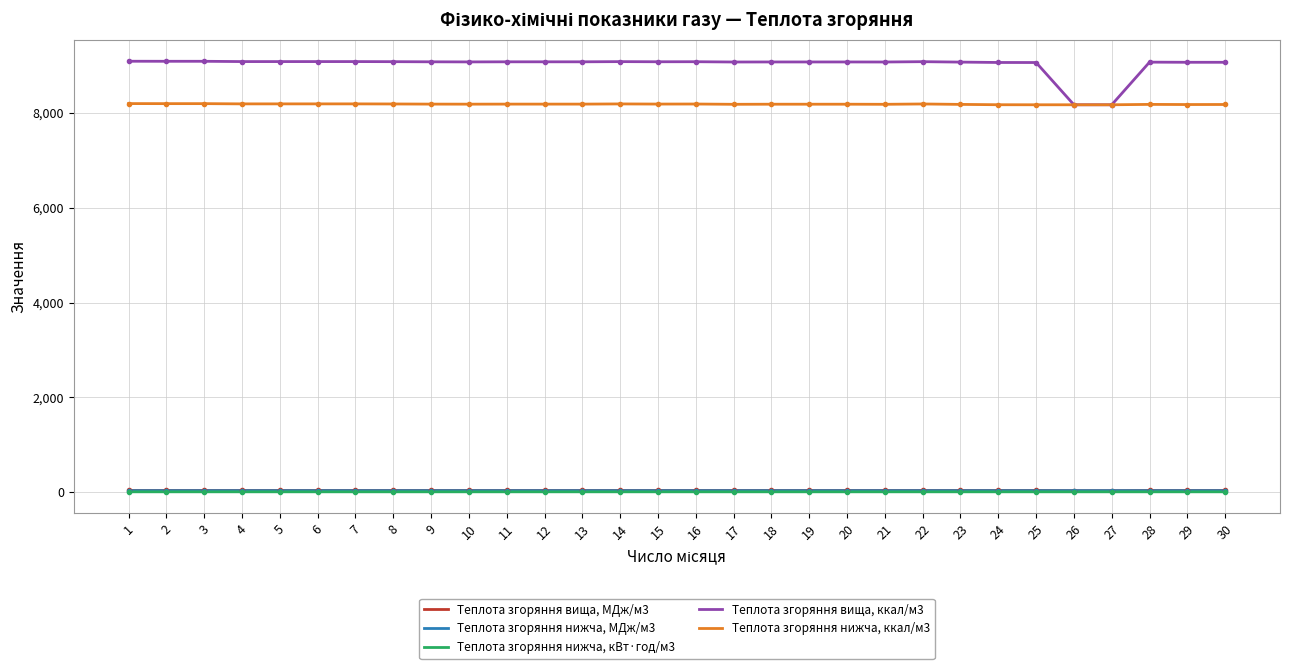

What is the total value across all series at 3?

17364.9